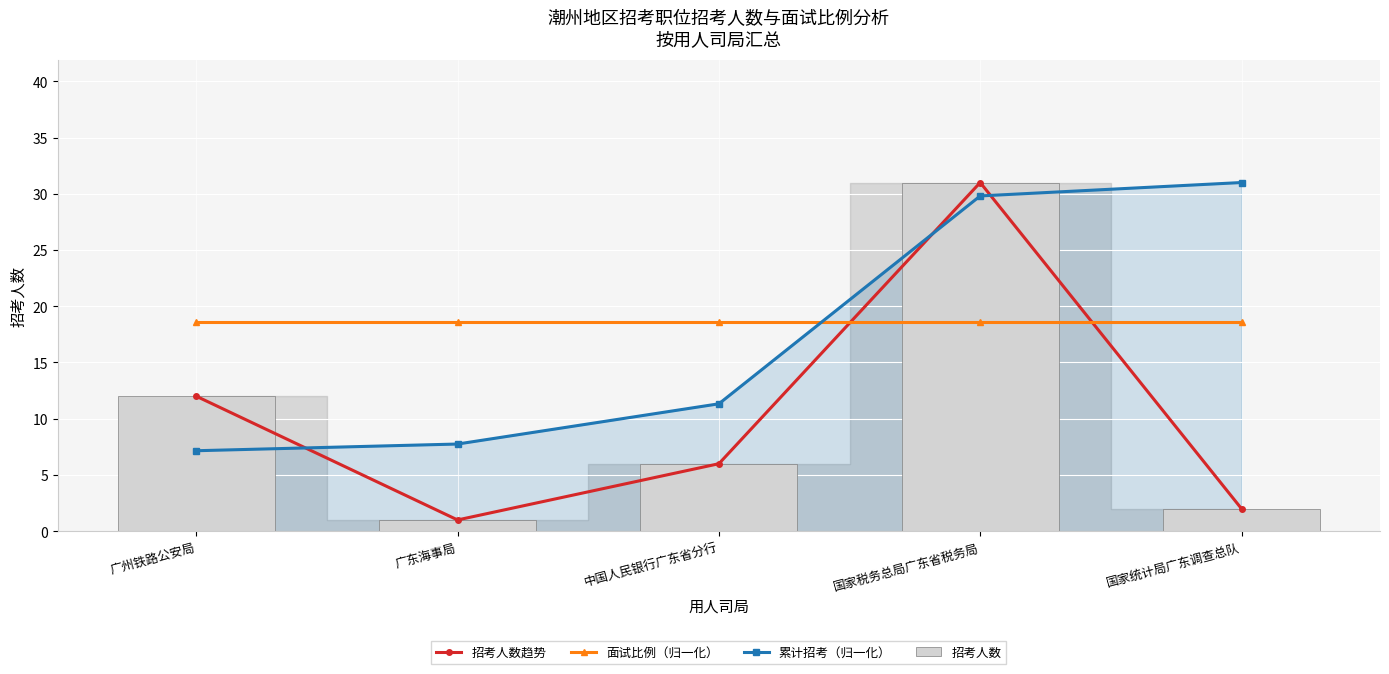

Does the chart contain stacked bars?

No